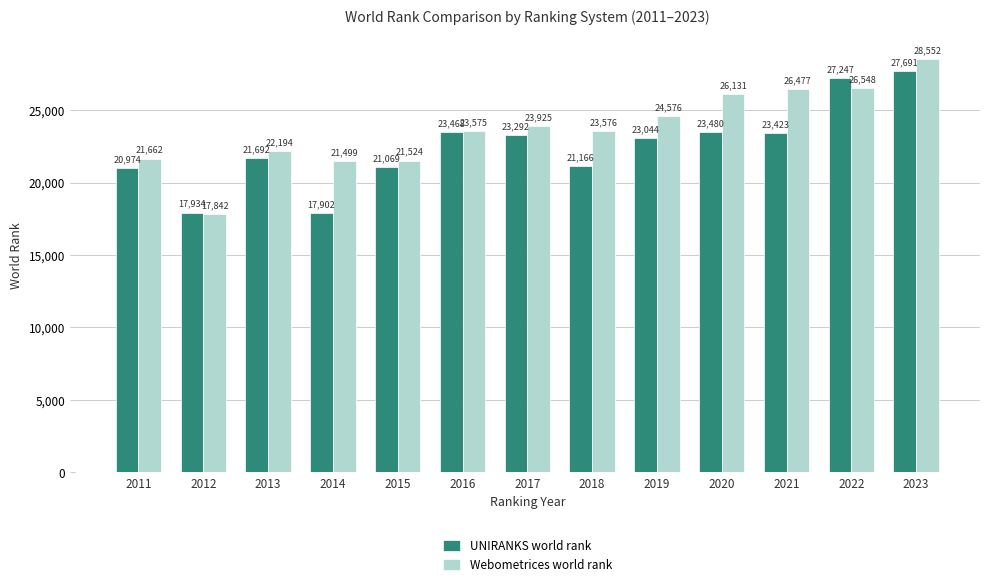

What is the difference between the UNIRANKS world rank values at 2021 and 2013?

1731